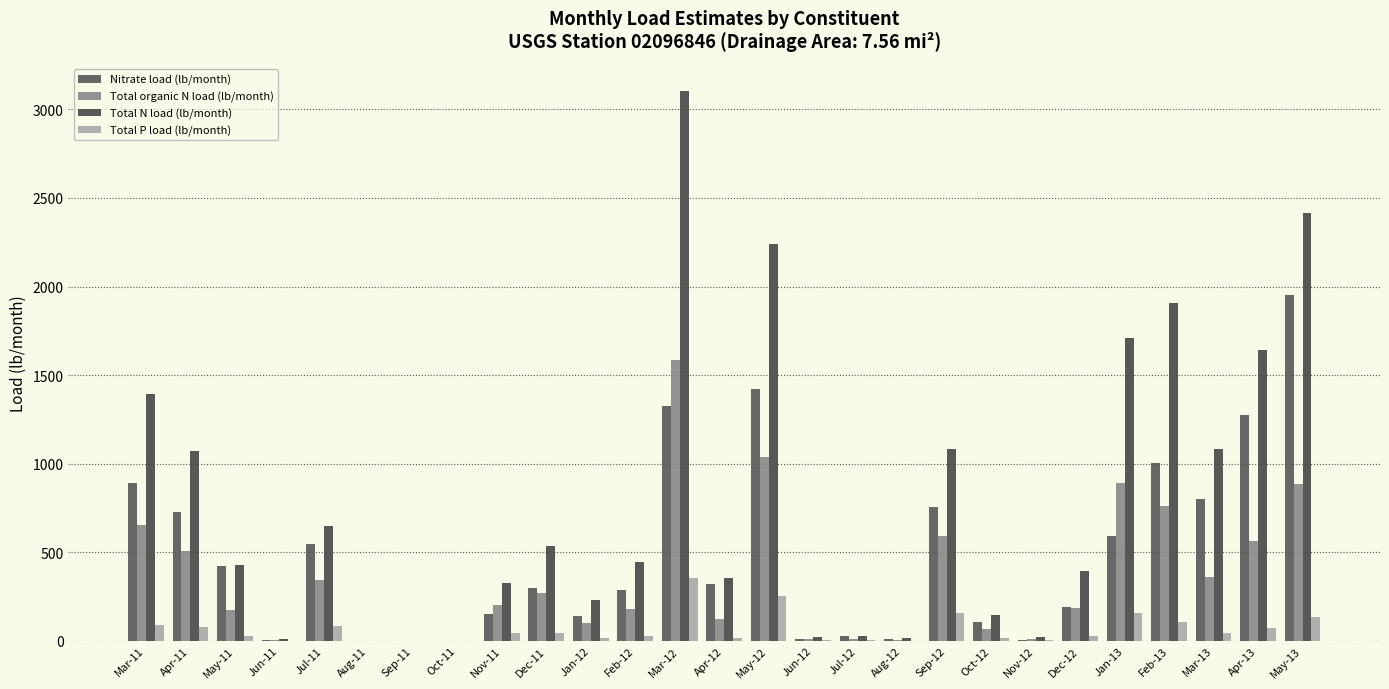

Is the value of Nitrate load (lb/month) at Jan-12 greater than the value of Total N load (lb/month) at Aug-12?

Yes